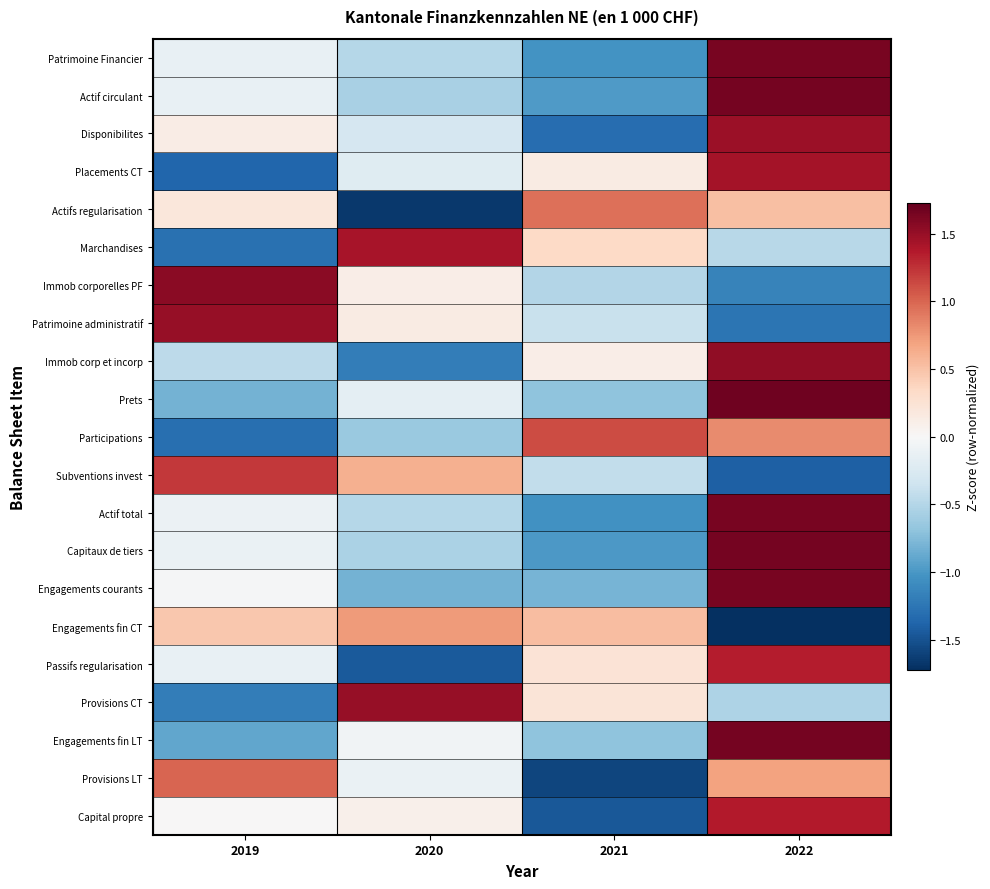

What is the difference between the highest and lowest values at 2019?

2.9